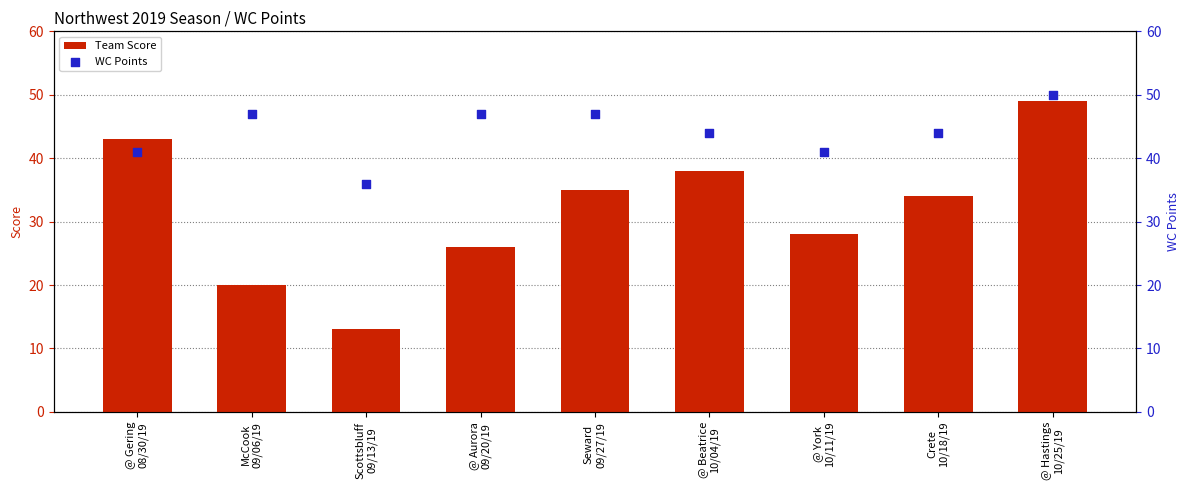

At which category is the sum across all series the highest?

@ Hastings
10/25/19